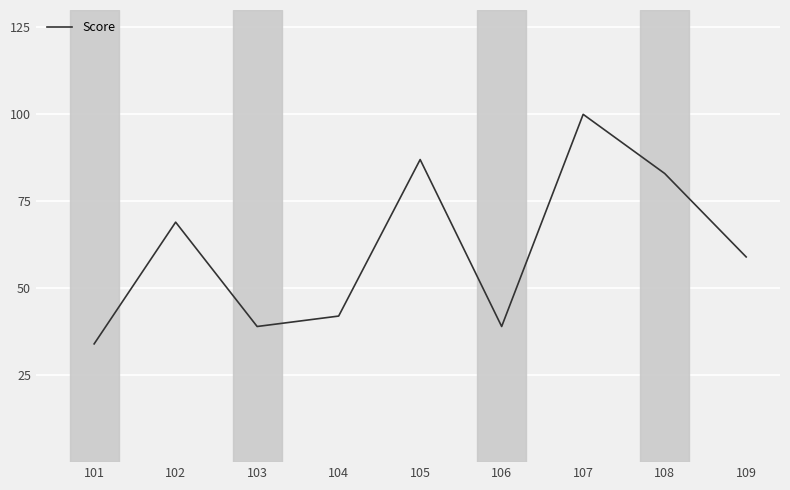

At which category does the data reach its first local peak?

102